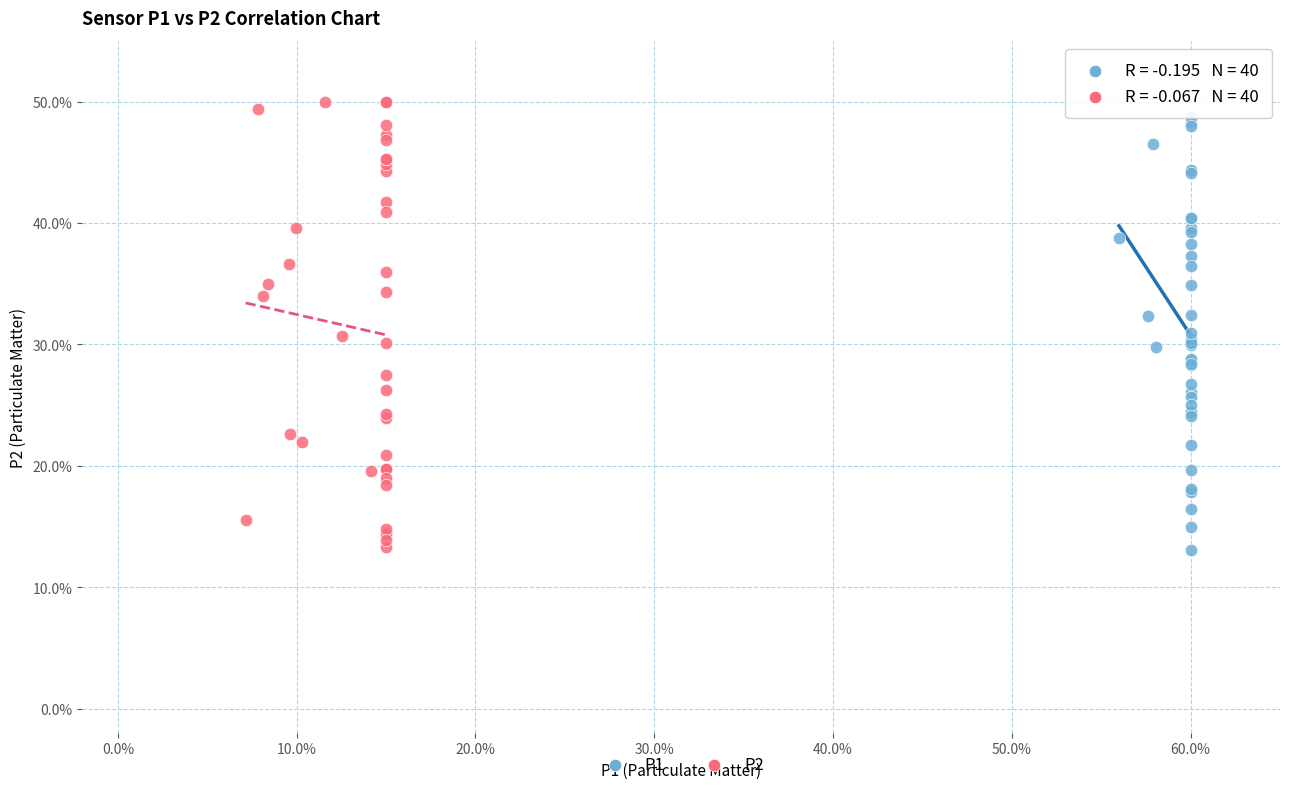

Which series has the largest Y range (max minus min)?

P2